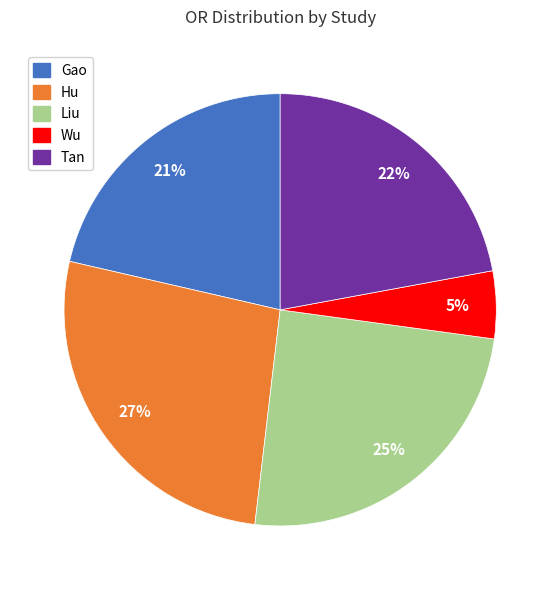

Do Wu and Hu together represent more than half of the pie?

No